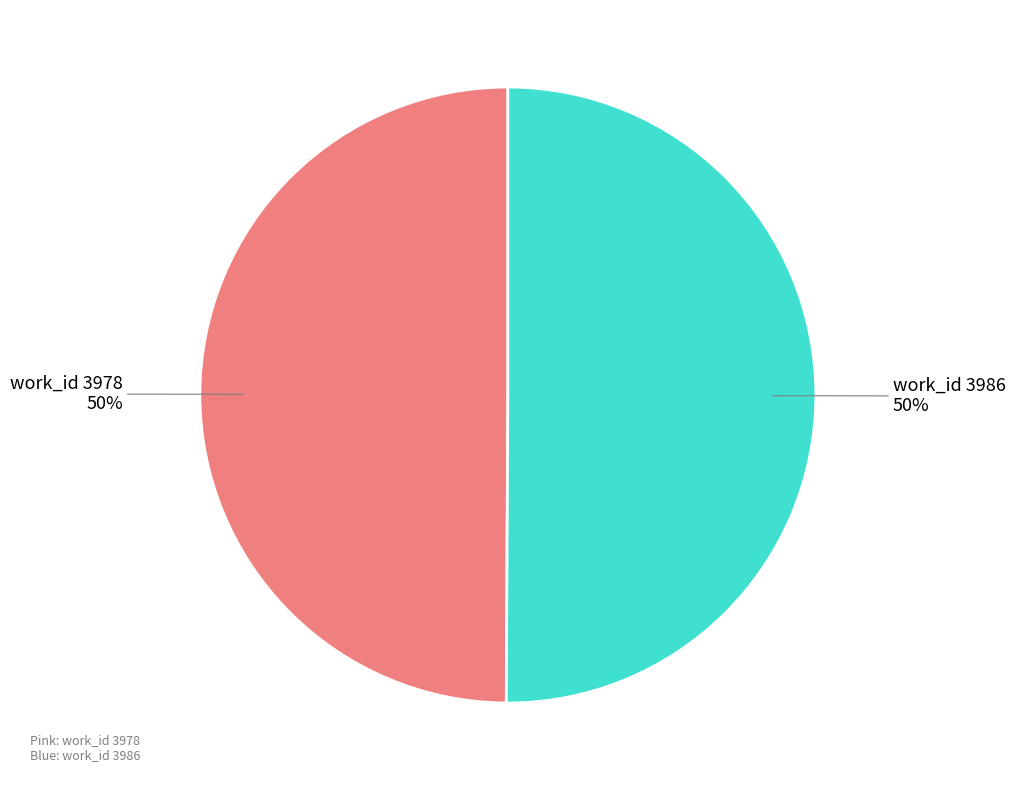

How many slices are in this pie chart?

2